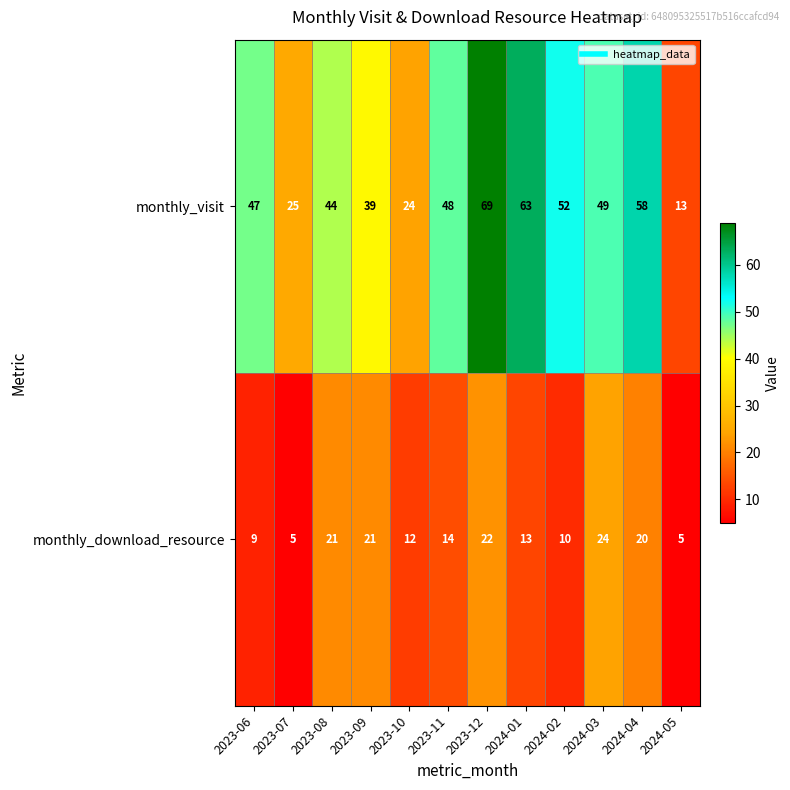

What is the lowest value of the monthly_visit series?

13